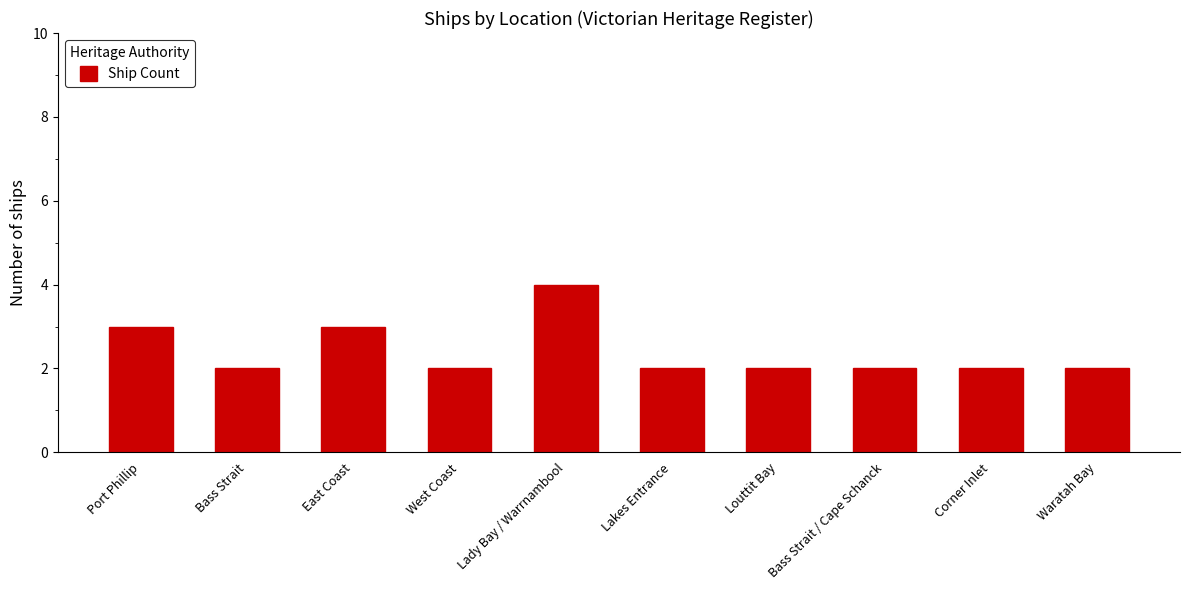

Approximately how many times larger is the value at Corner Inlet compared to Port Phillip?

0.7